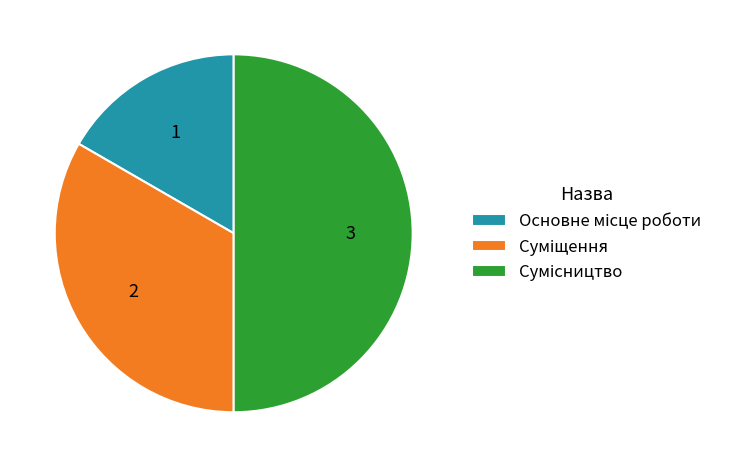

To the nearest percent, what percentage of the pie is Сумісництво?

50%